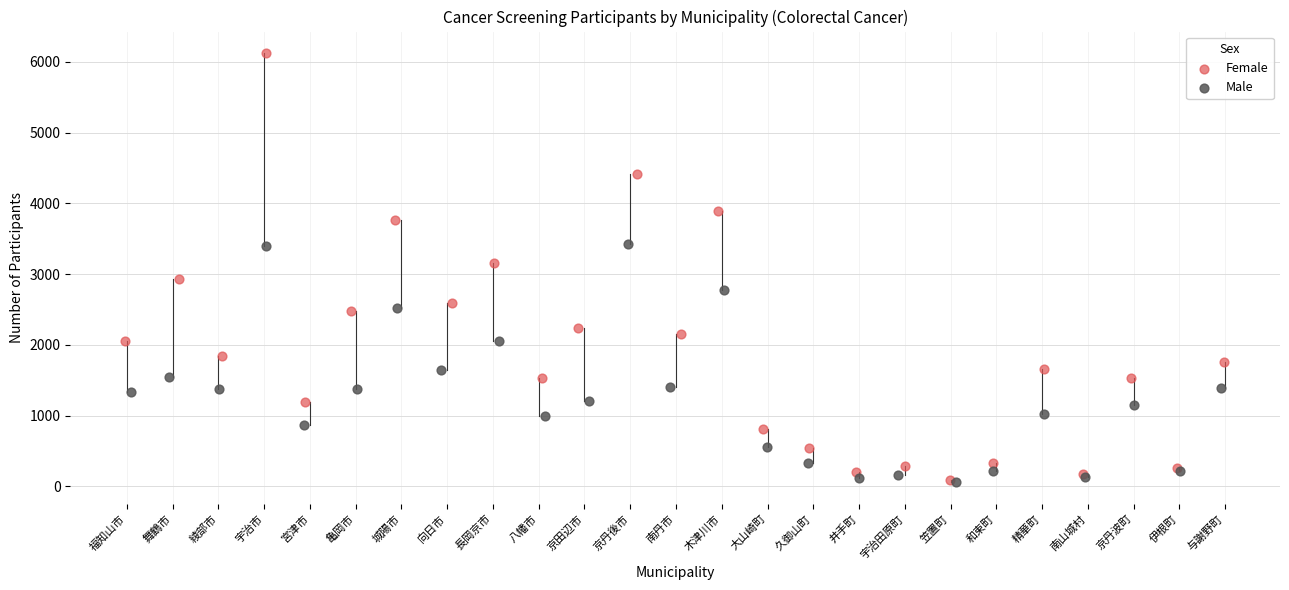

Which series has the largest Y range (max minus min)?

Female